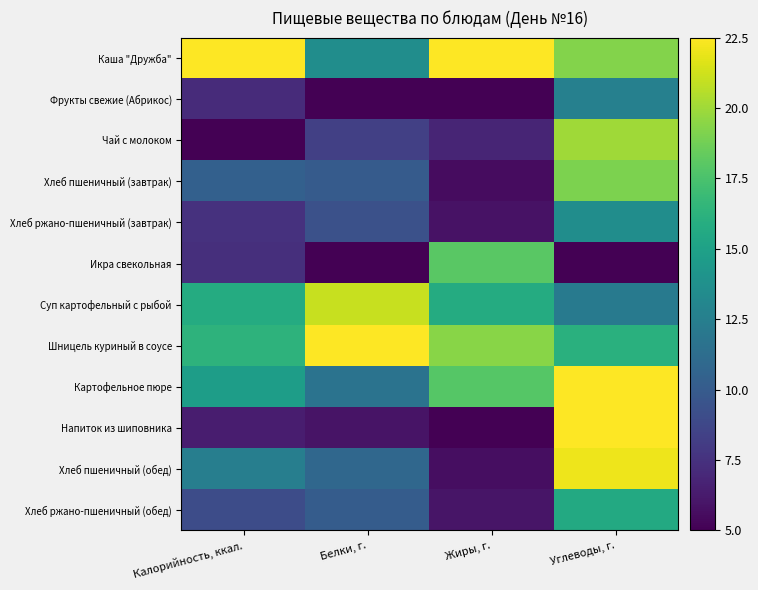

What is the total value across all series at Жиры, г.?

135.9